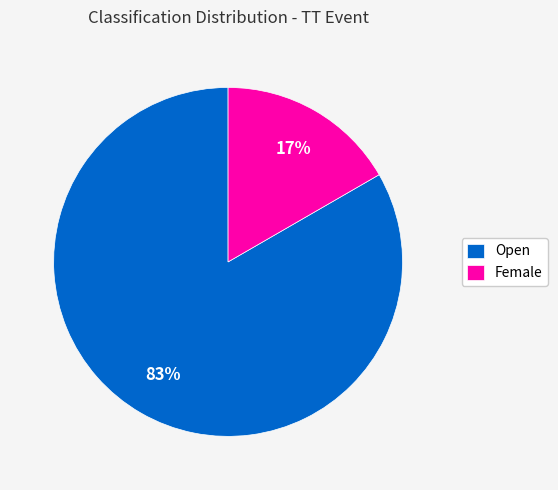

Count the number of slices in the pie.

2